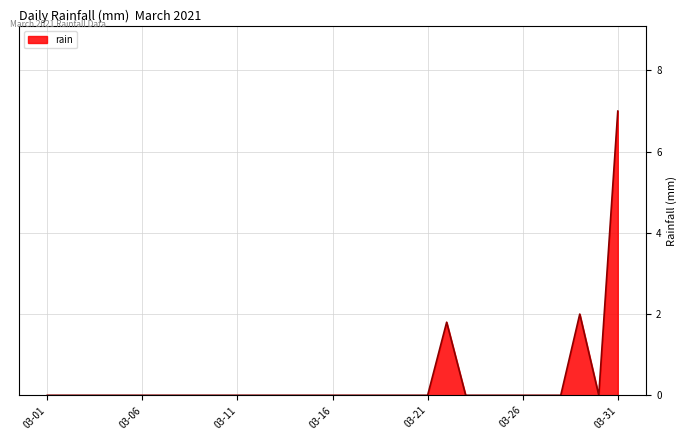

What is the difference between the maximum and minimum values?

7.0